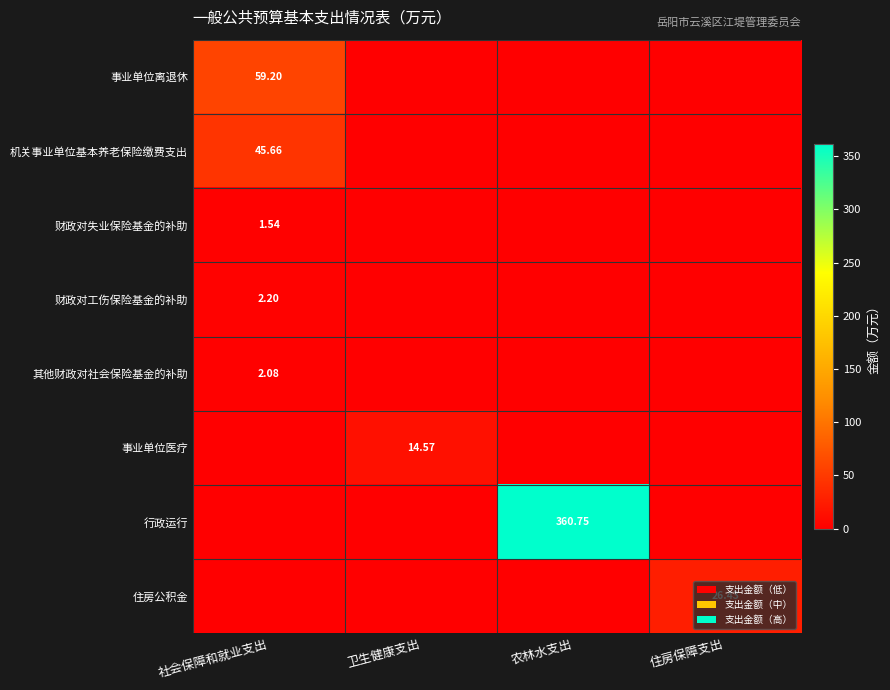

The value of 财政对工伤保险基金的补助 at 住房保障支出 is 1.5. True or false?

False